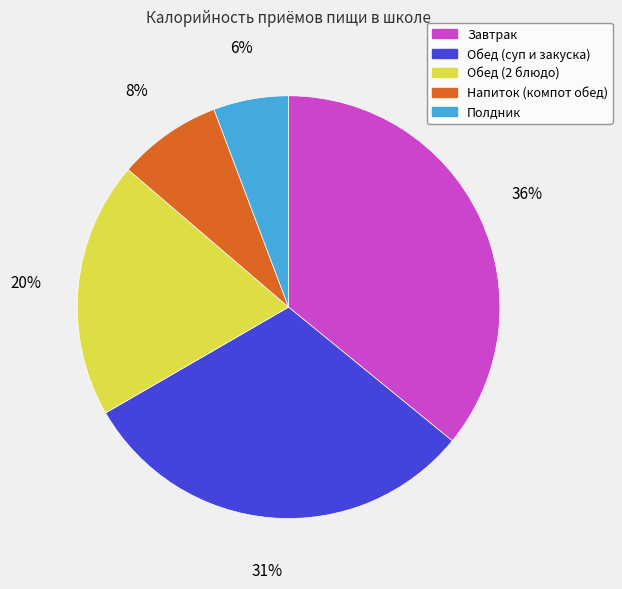

Combined, do Напиток (компот обед) and Обед (суп и закуска) account for over 50%?

No